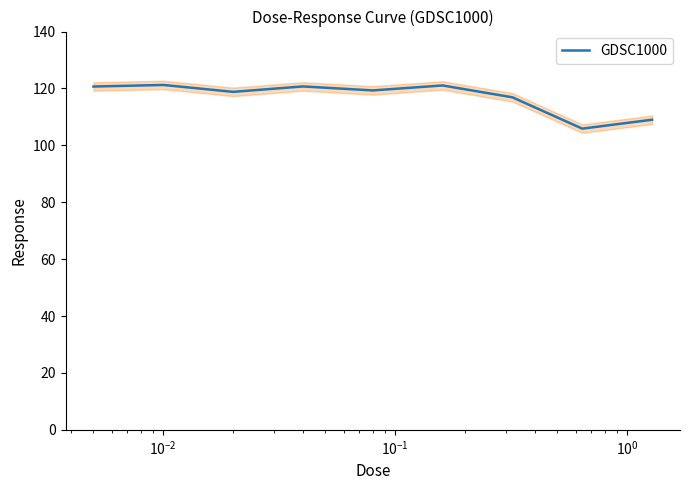

True or false: there are more than 0 points higher than both neighbors.

True